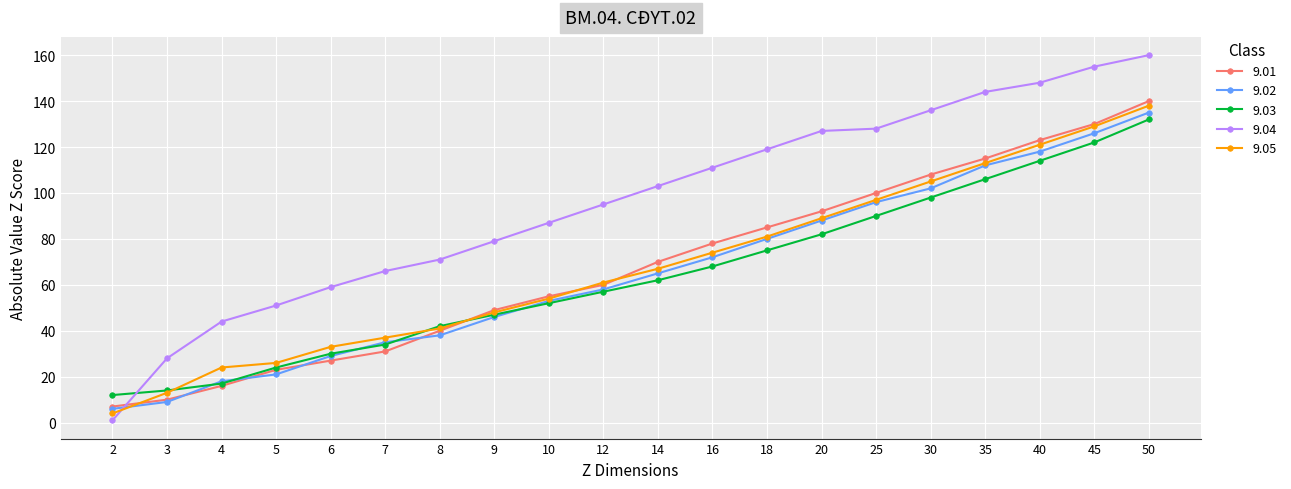

What is the greatest value displayed?

160